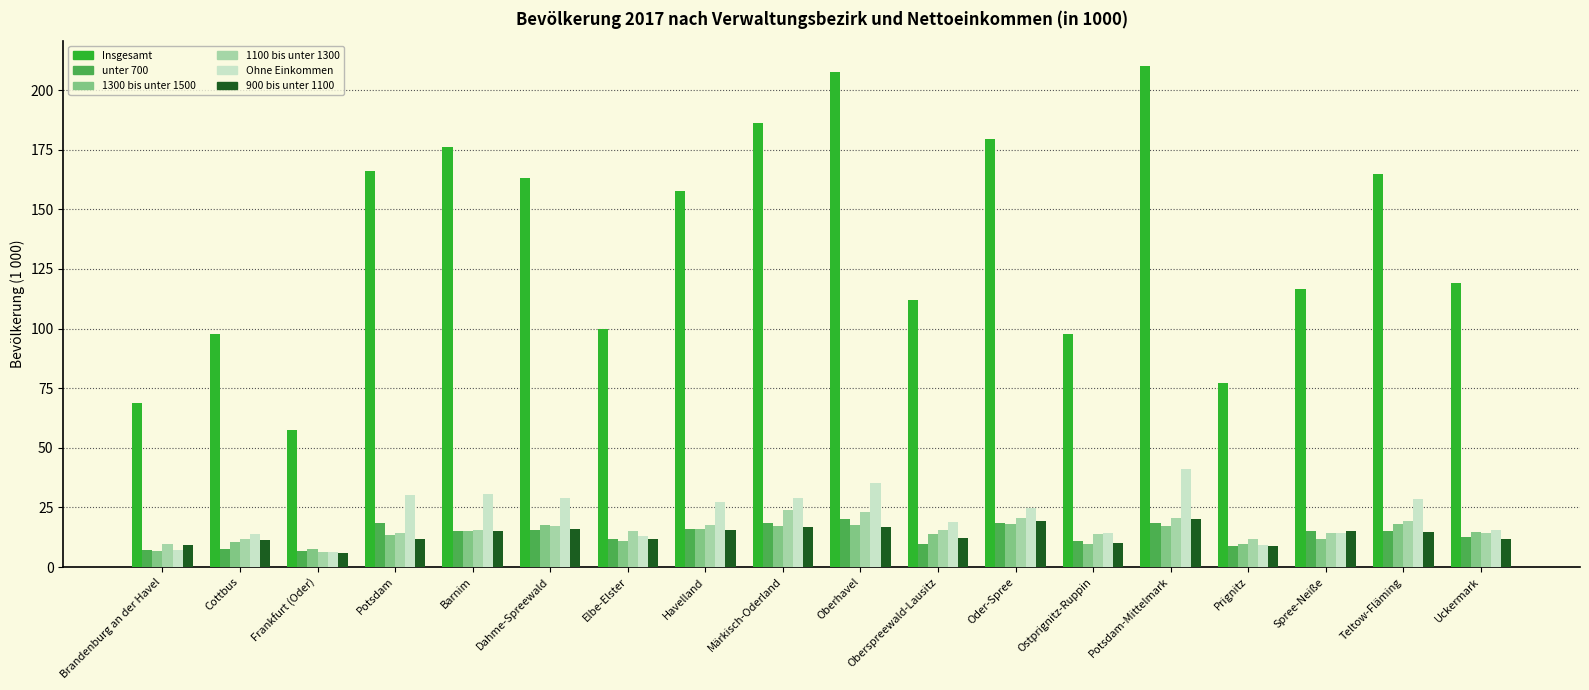

What is the lowest value of the Insgesamt series?

57.3